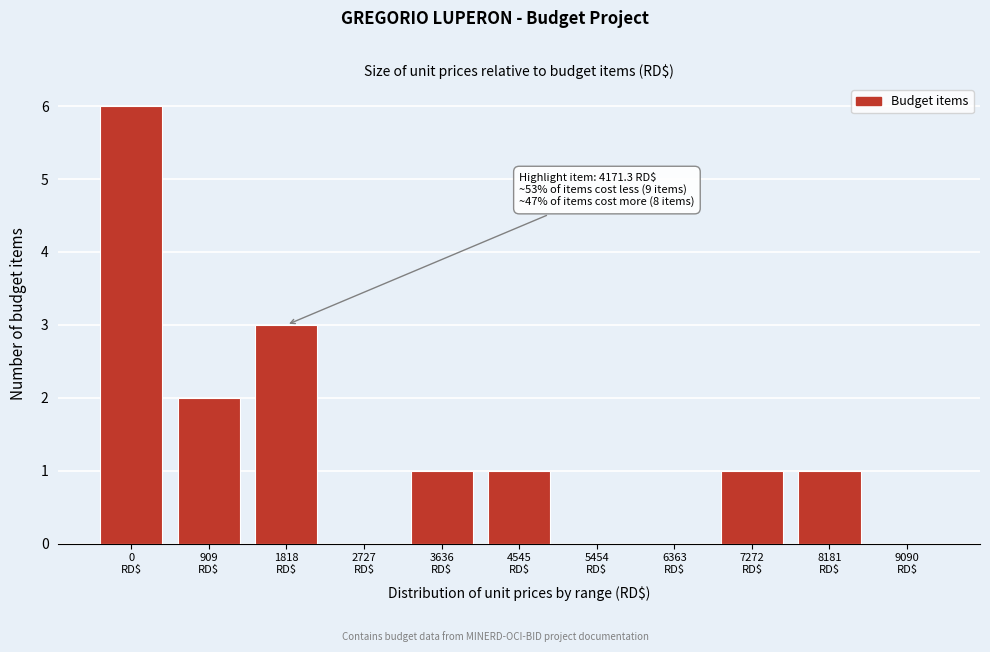

What is the sum of all values?

15